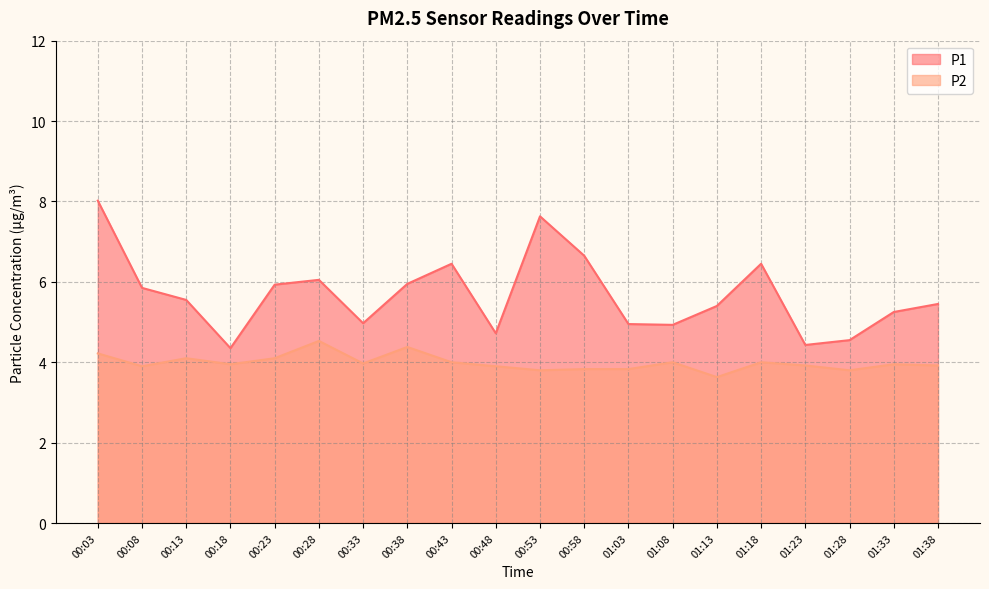

True or false: P1 and P2 intersect in this chart.

False